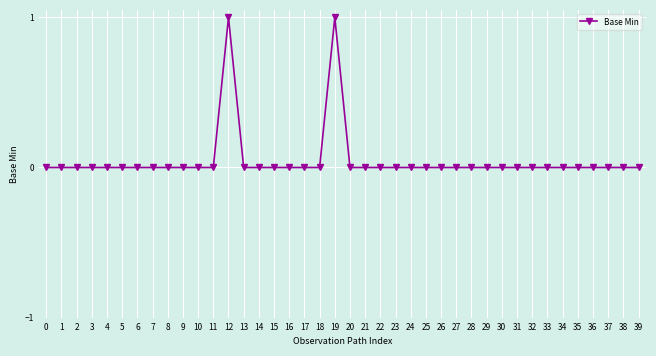

What is the greatest value displayed?

1